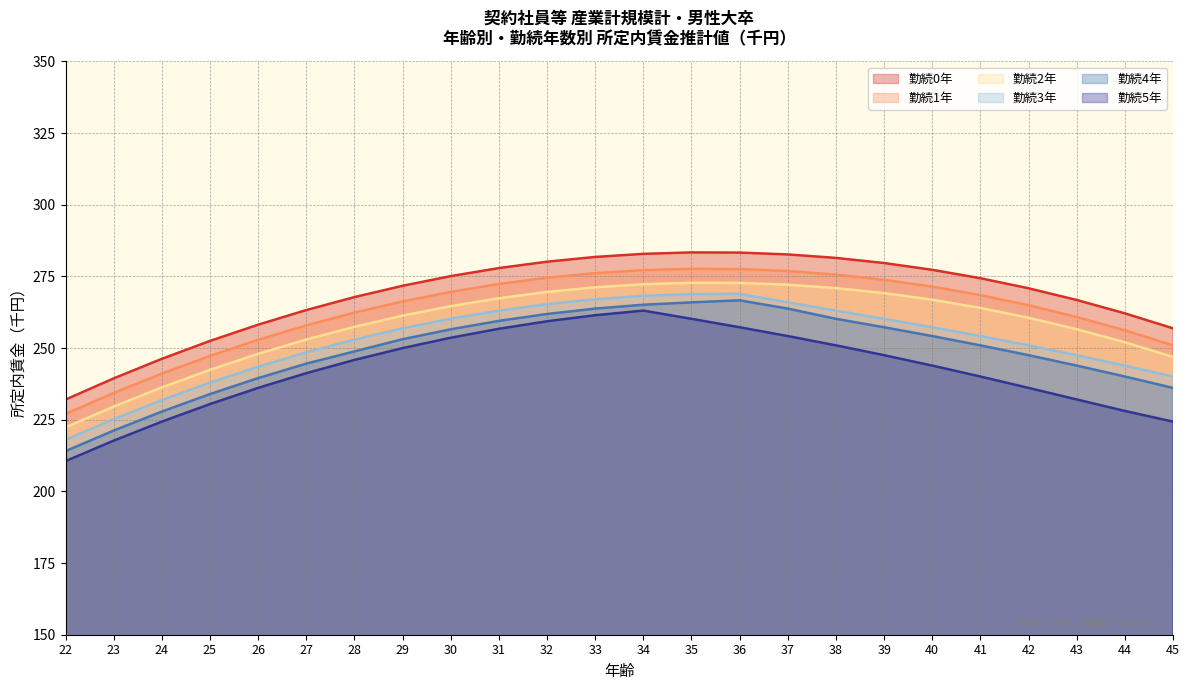

Rank the categories by tenure_3 value from highest to lowest.

36, 35, 34, 33, 37, 32, 38, 31, 30, 39, 40, 29, 41, 28, 42, 27, 43, 44, 26, 45, 25, 24, 23, 22